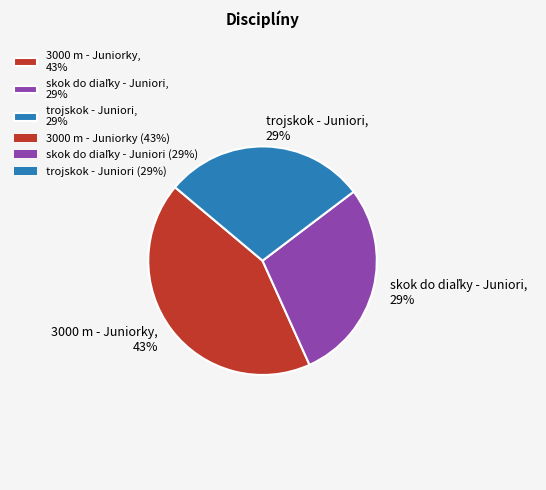

To the nearest percent, what is the difference between the largest and smallest slice percentages?

14%